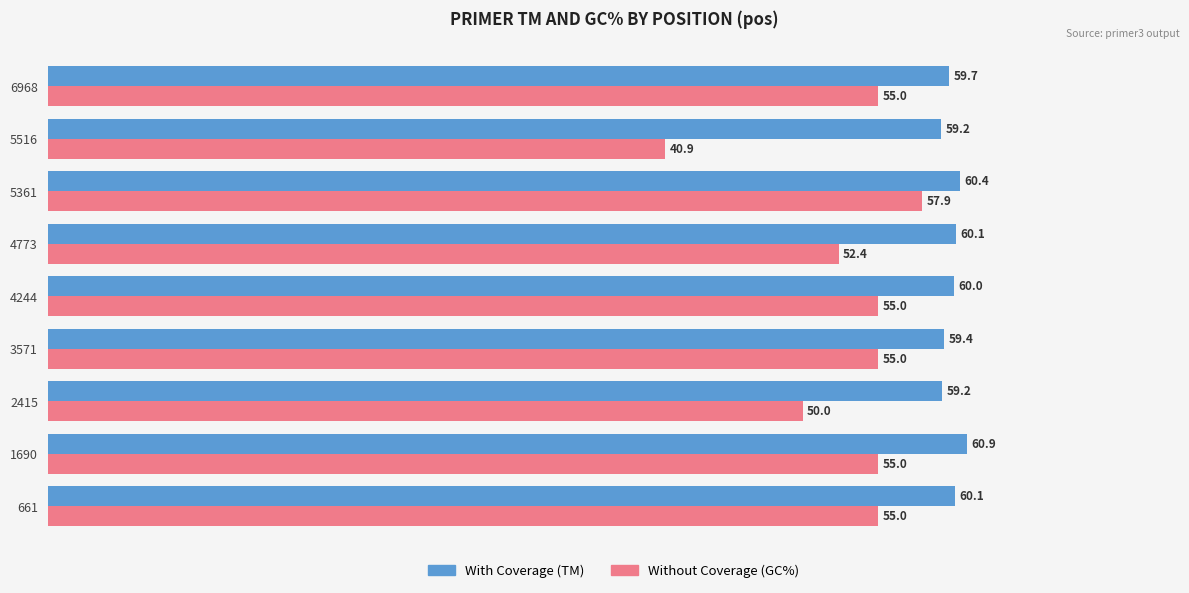

At which category is the sum across all series the highest?

5361